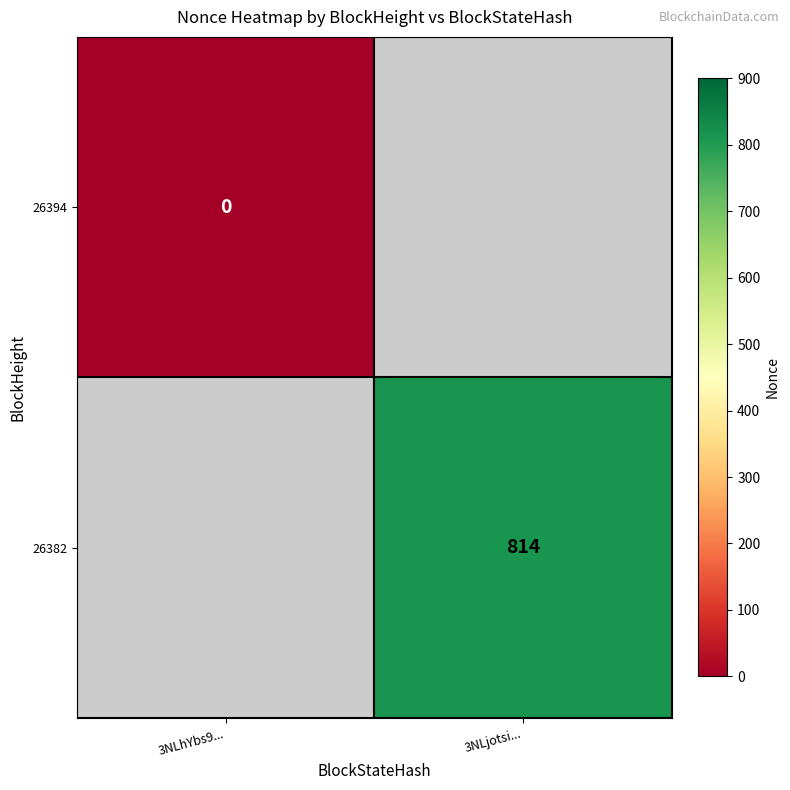

True or false: 26382 has a value of 814 at 3NLjotsi....

True